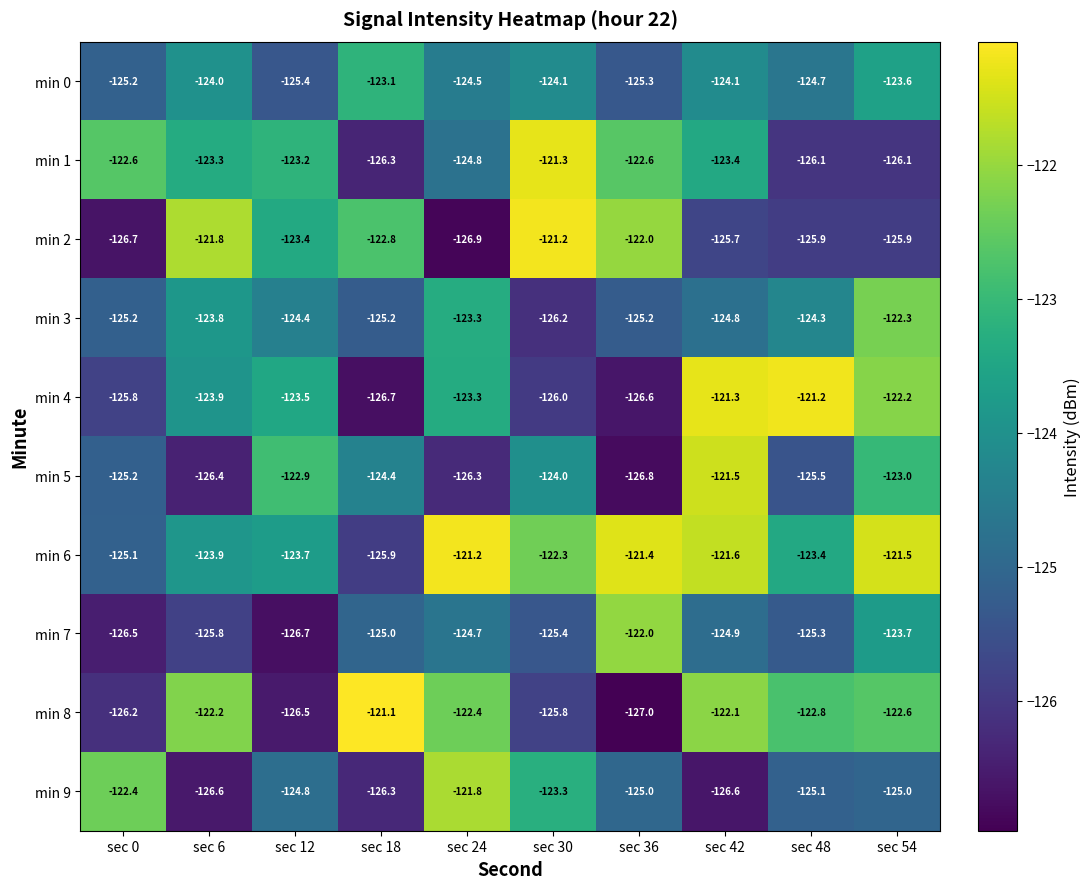

What is the minimum value for min 9?

-126.6